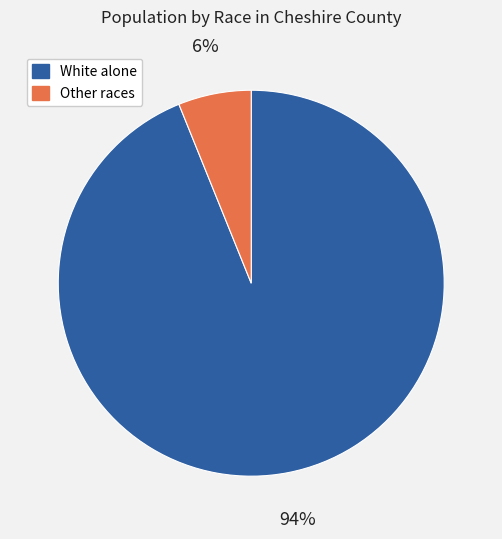

To the nearest percent, what is the difference between the largest and smallest slice percentages?

88%